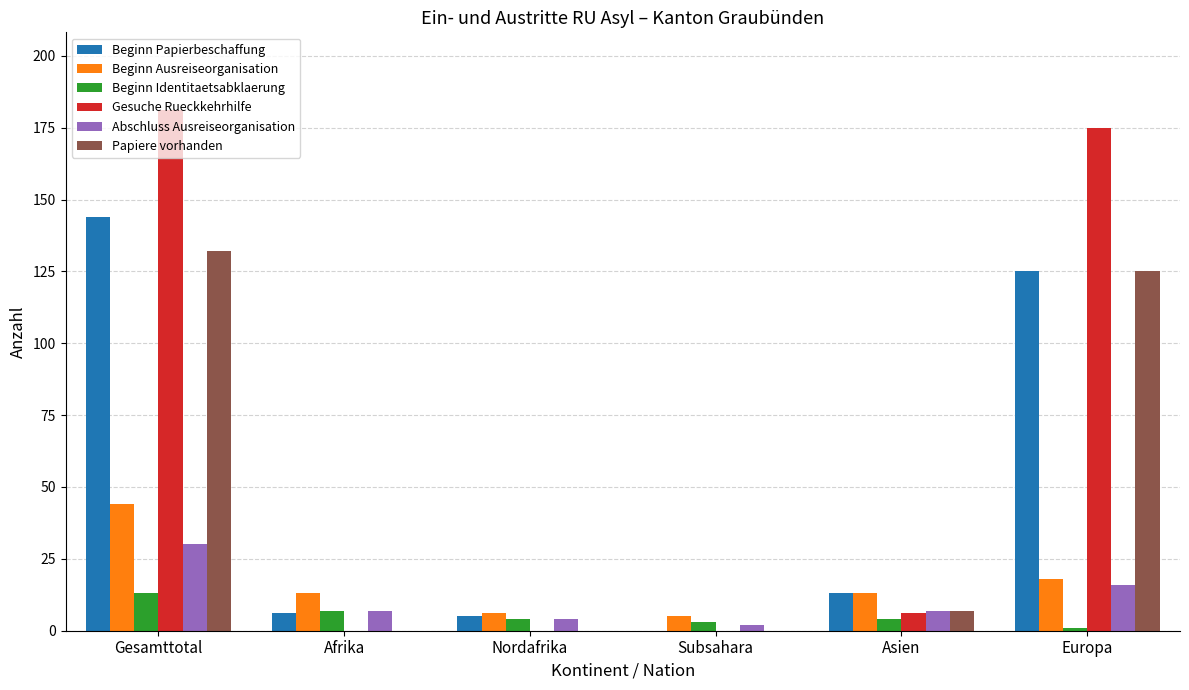

Reading left to right, list all the values displayed in this chart.

Beginn Papierbeschaffung: Gesamttotal=144	Afrika=6	Nordafrika=5	Subsahara=0	Asien=13	Europa=125
Beginn Ausreiseorganisation: Gesamttotal=44	Afrika=13	Nordafrika=6	Subsahara=5	Asien=13	Europa=18
Beginn Identitaetsabklaerung: Gesamttotal=13	Afrika=7	Nordafrika=4	Subsahara=3	Asien=4	Europa=1
Gesuche Rueckkehrhilfe: Gesamttotal=181	Afrika=0	Nordafrika=0	Subsahara=0	Asien=6	Europa=175
Abschluss Ausreiseorganisation: Gesamttotal=30	Afrika=7	Nordafrika=4	Subsahara=2	Asien=7	Europa=16
Papiere vorhanden: Gesamttotal=132	Afrika=0	Nordafrika=0	Subsahara=0	Asien=7	Europa=125